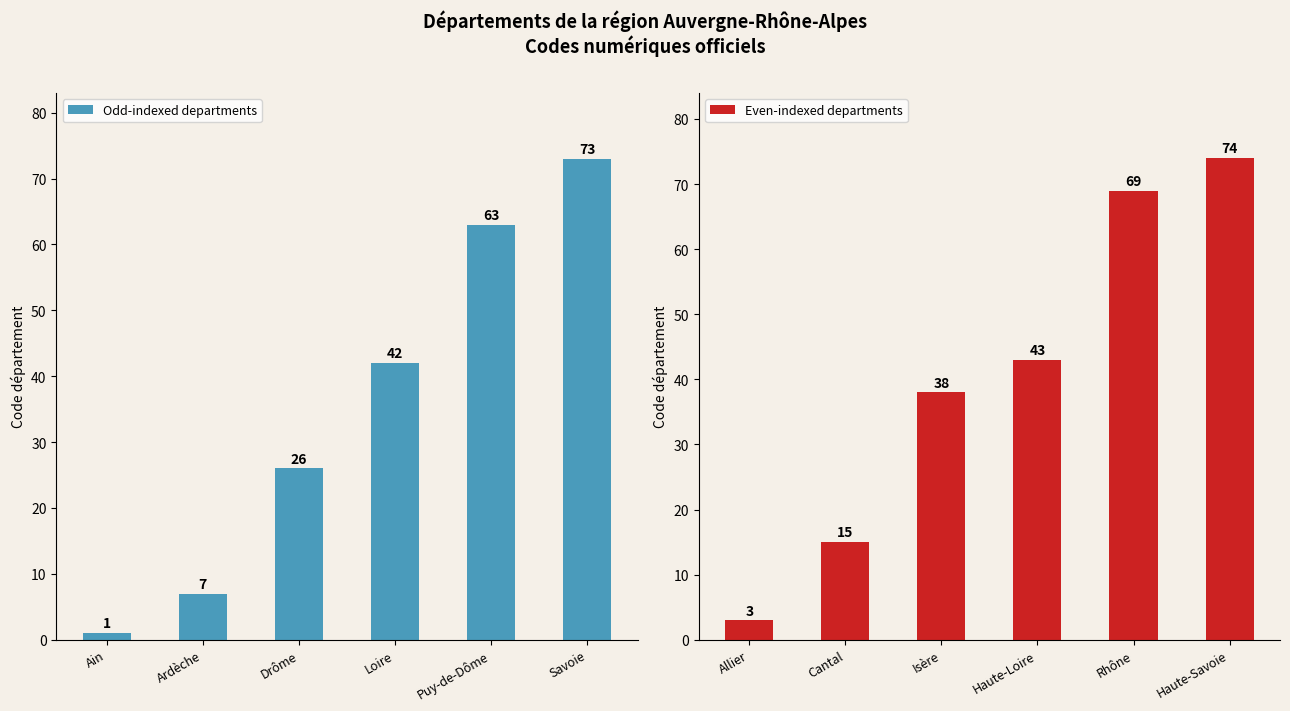

Rank the categories by Odd-indexed departments value from highest to lowest.

Savoie, Puy-de-Dôme, Loire, Drôme, Ardèche, Ain